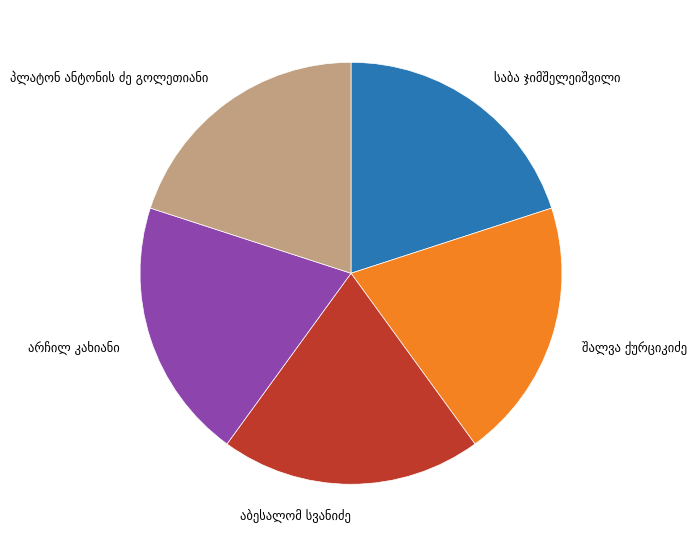

Does any single category account for the majority?

No